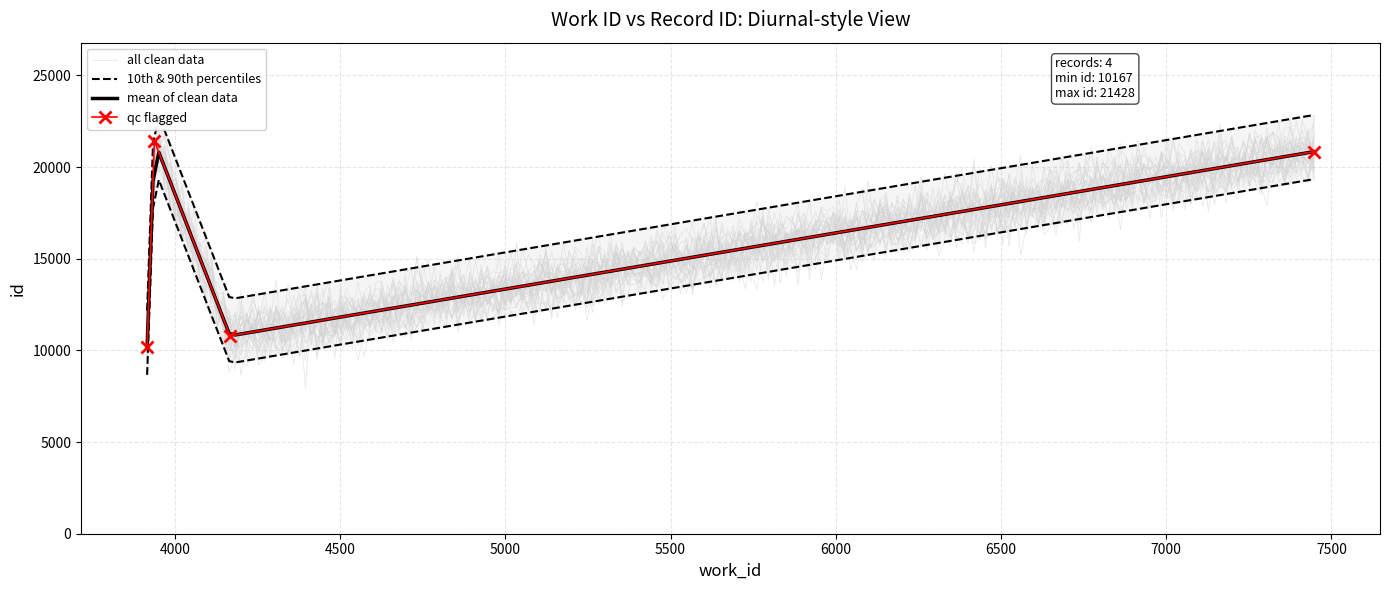

The chart shows a value of 10794 at 4167. True or false?

True